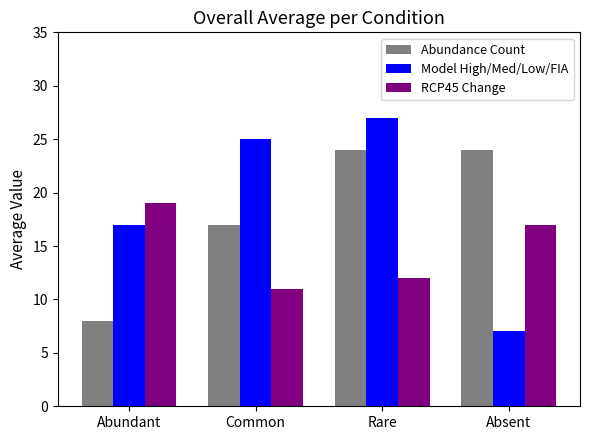

What is the highest value of the RCP45 Change series?

19